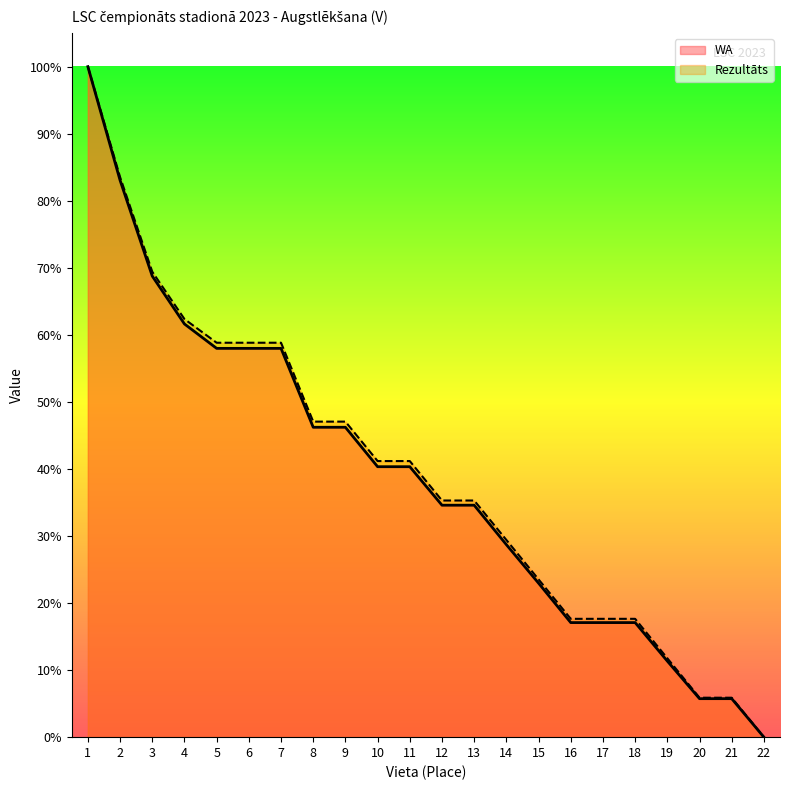

At 15, list the series in order from smallest to largest.

WA, Rezultāts